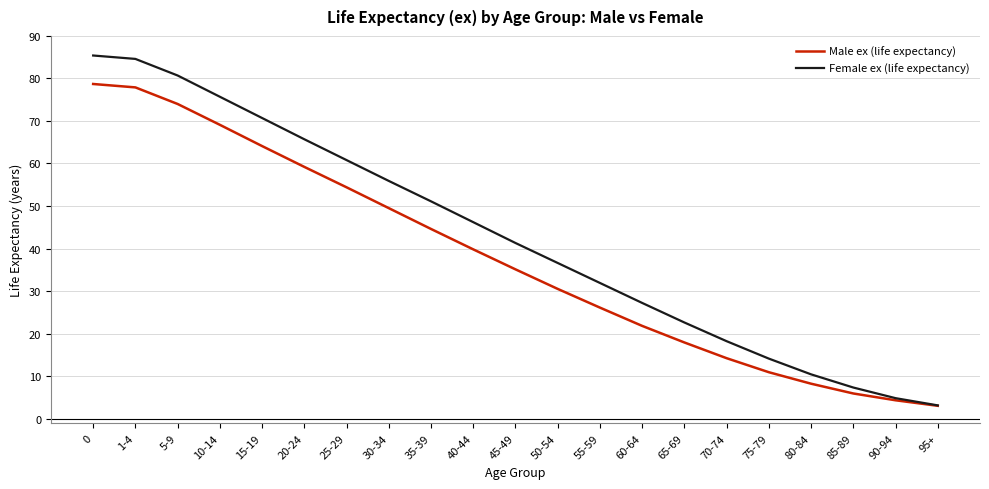

What are all the series names shown in the legend?

Male ex (life expectancy), Female ex (life expectancy)